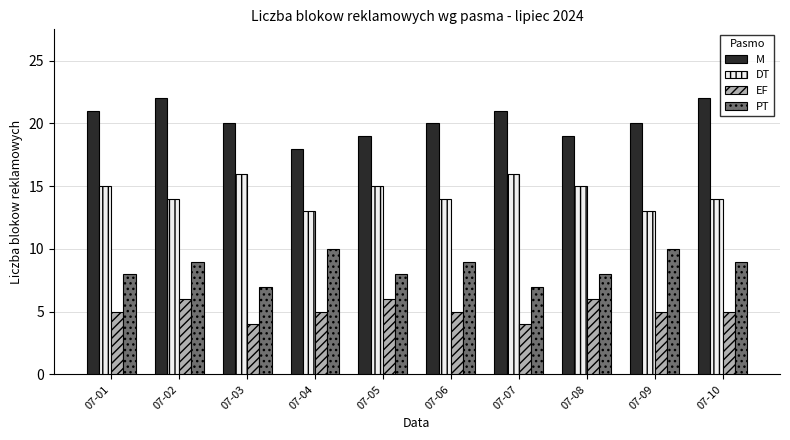

How many values in the DT series are below 15?

5